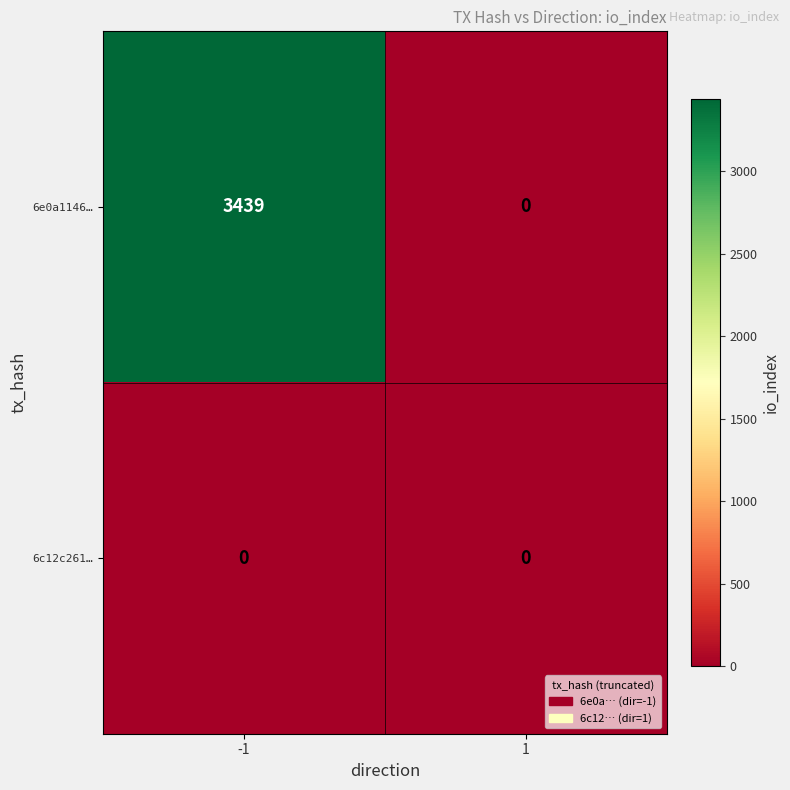

Between -1 and 1, which series saw the biggest shift?

6e0a1146…